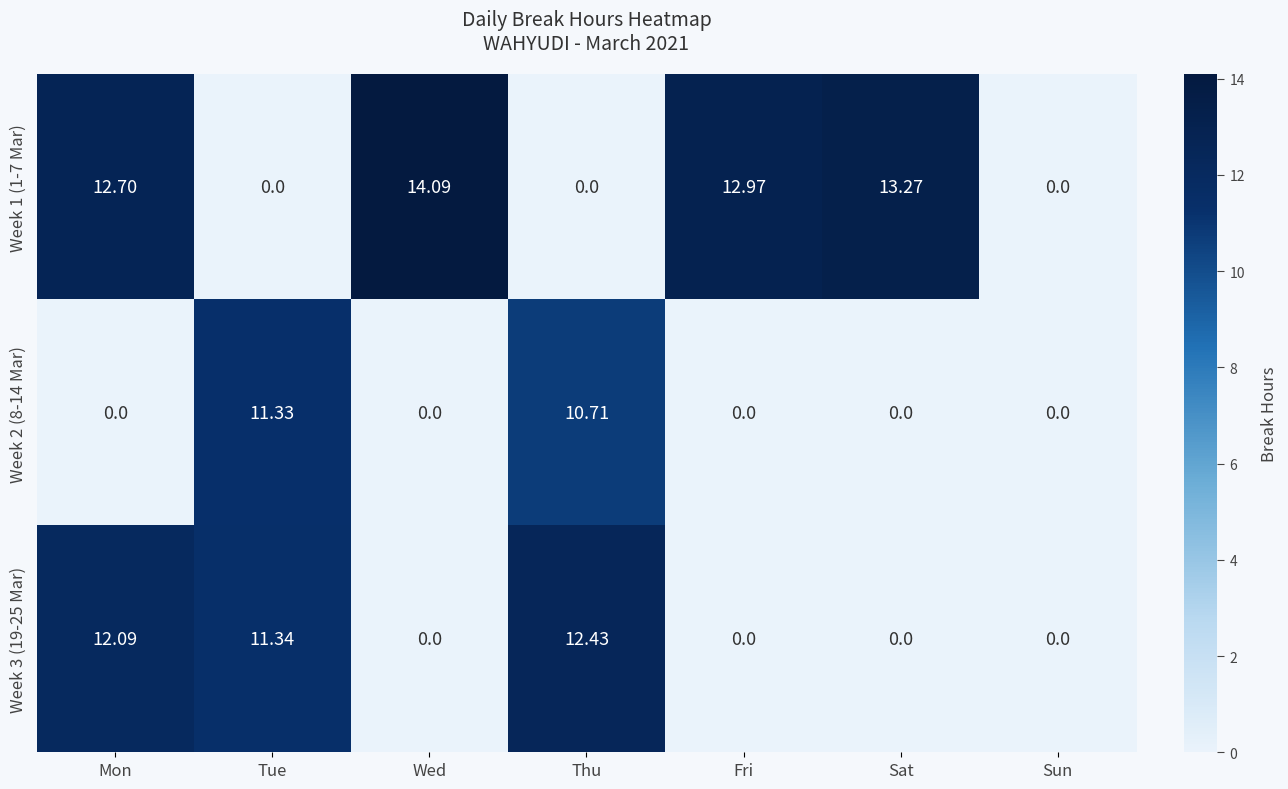

Is the value of Week 1 (1-7 Mar) at Wed greater than the value of Week 3 (19-25 Mar) at Mon?

Yes